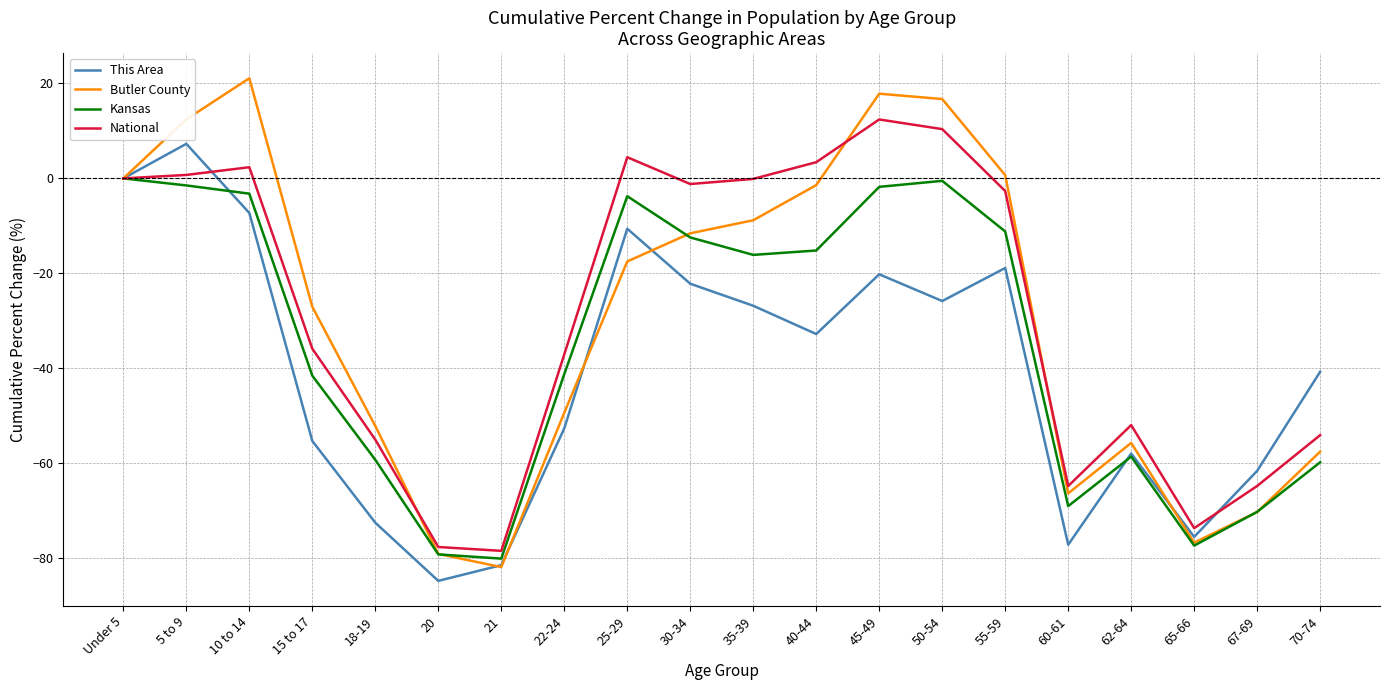

What is the total value across all series at 10 to 14?

12.9